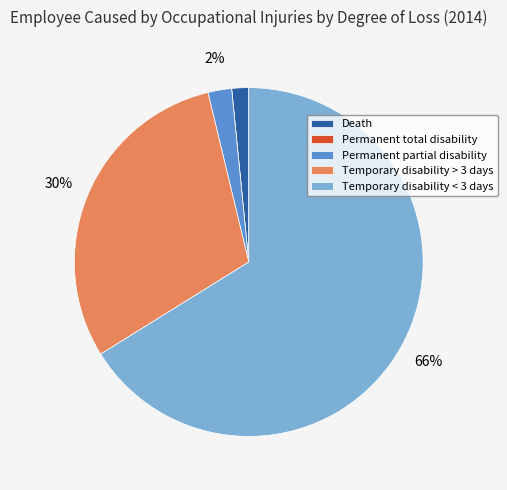

What is the majority slice?

Temporary disability < 3 days